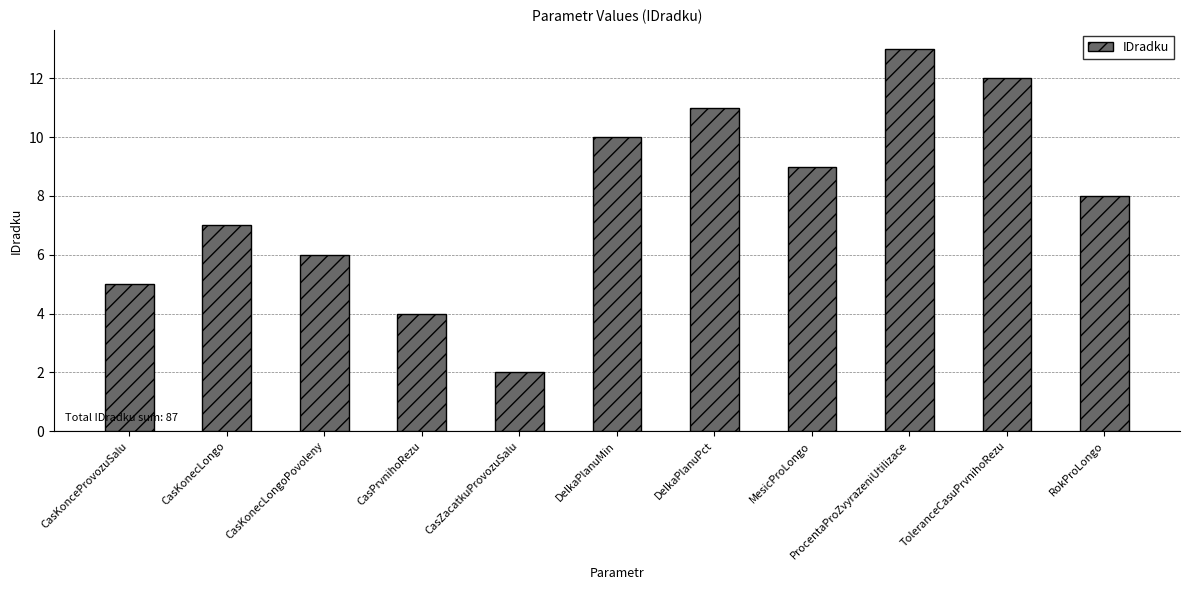

Reading left to right, extract all data points from this chart.

5	7	6	4	2	10	11	9	13	12	8